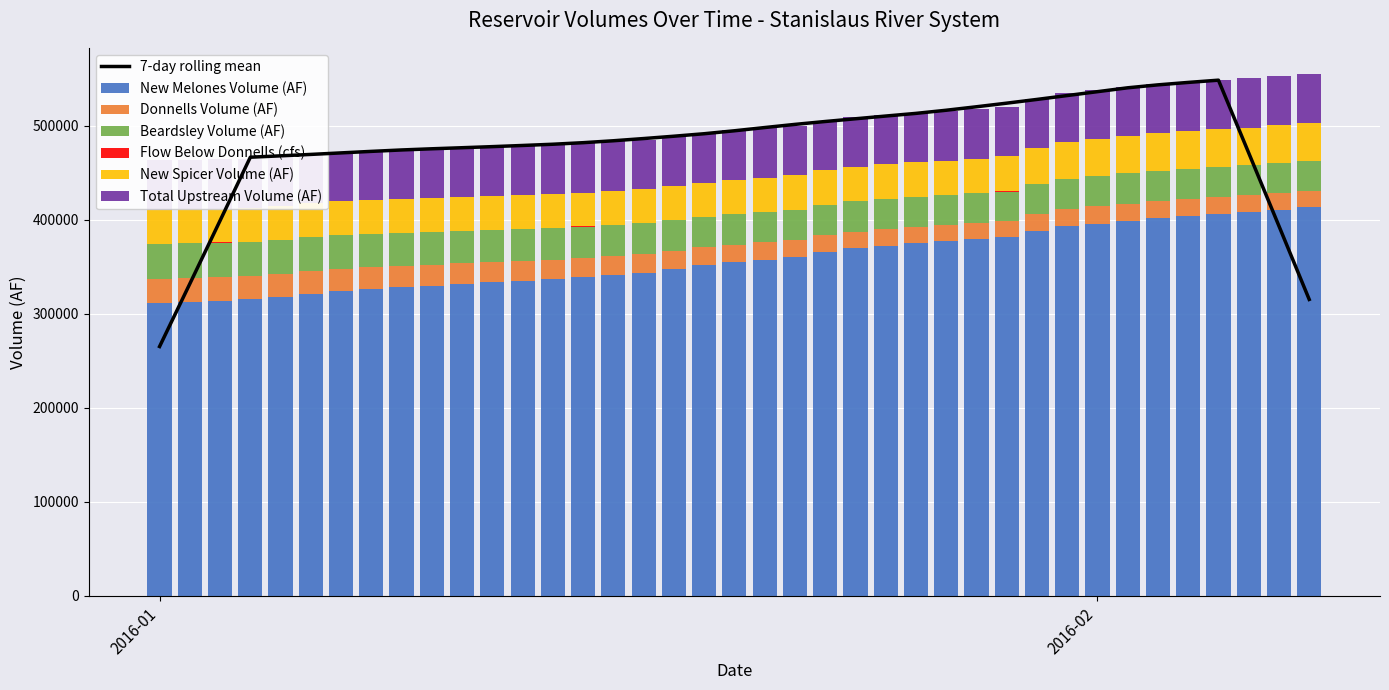

How many data points in New Melones Volume (AF) are above 354825?

19